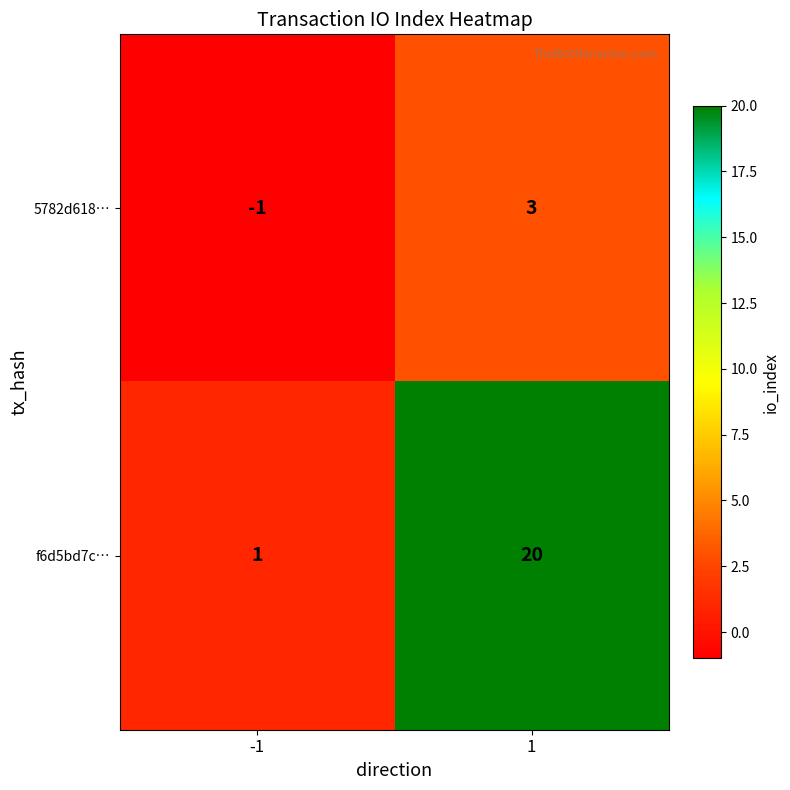

Reading right to left, list all the values displayed in this chart.

5782d618…: 3	-1
f6d5bd7c…: 20	1